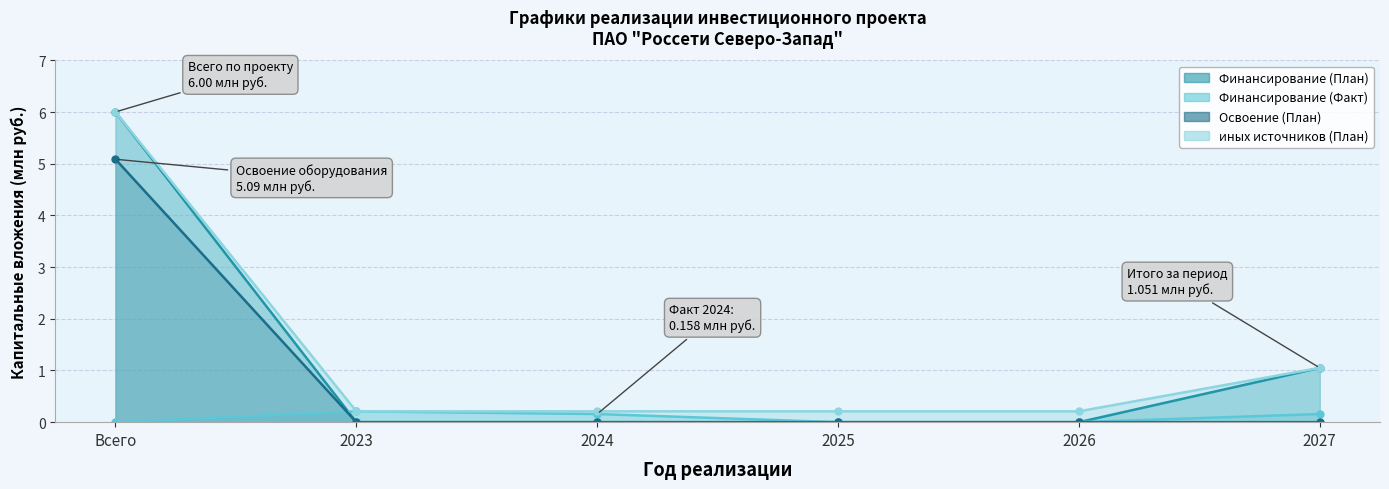

What is the difference between the highest and lowest values at Всего?

6.0